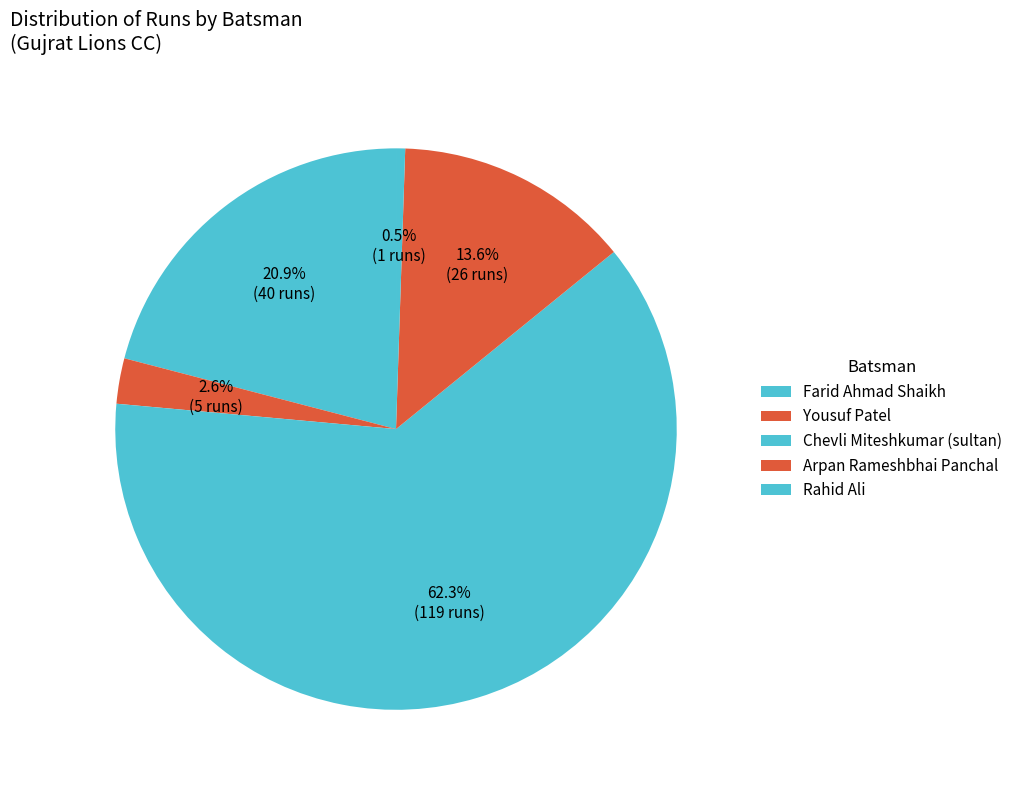

How many segments does this pie chart have?

5